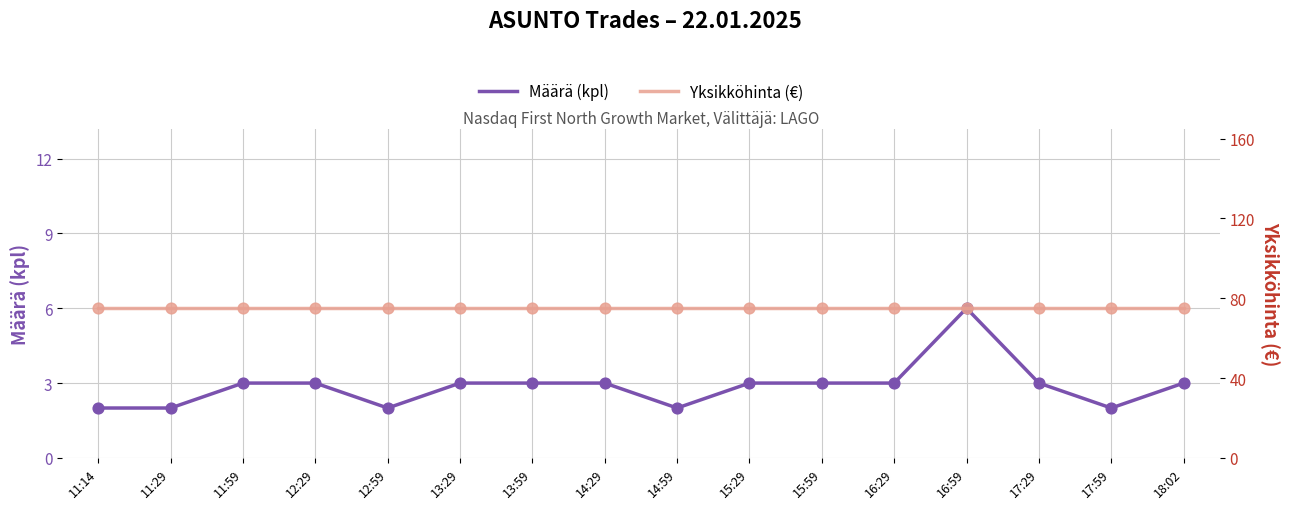

Which series has the widest spread of Y values?

Määrä